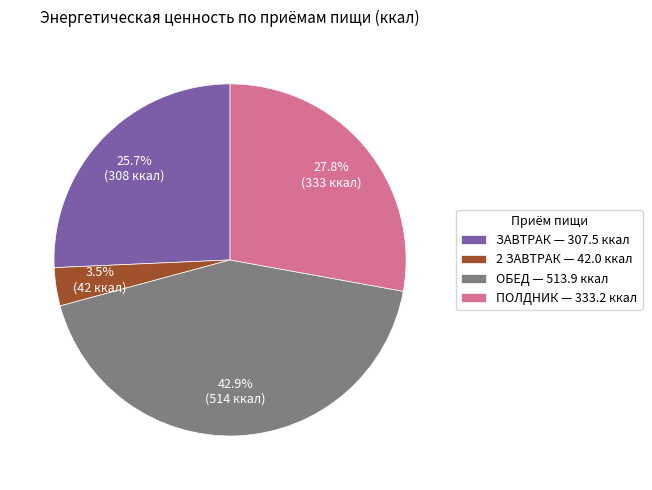

Rank the categories by value from lowest to highest.

2 ЗАВТРАК, ЗАВТРАК, ПОЛДНИК, ОБЕД